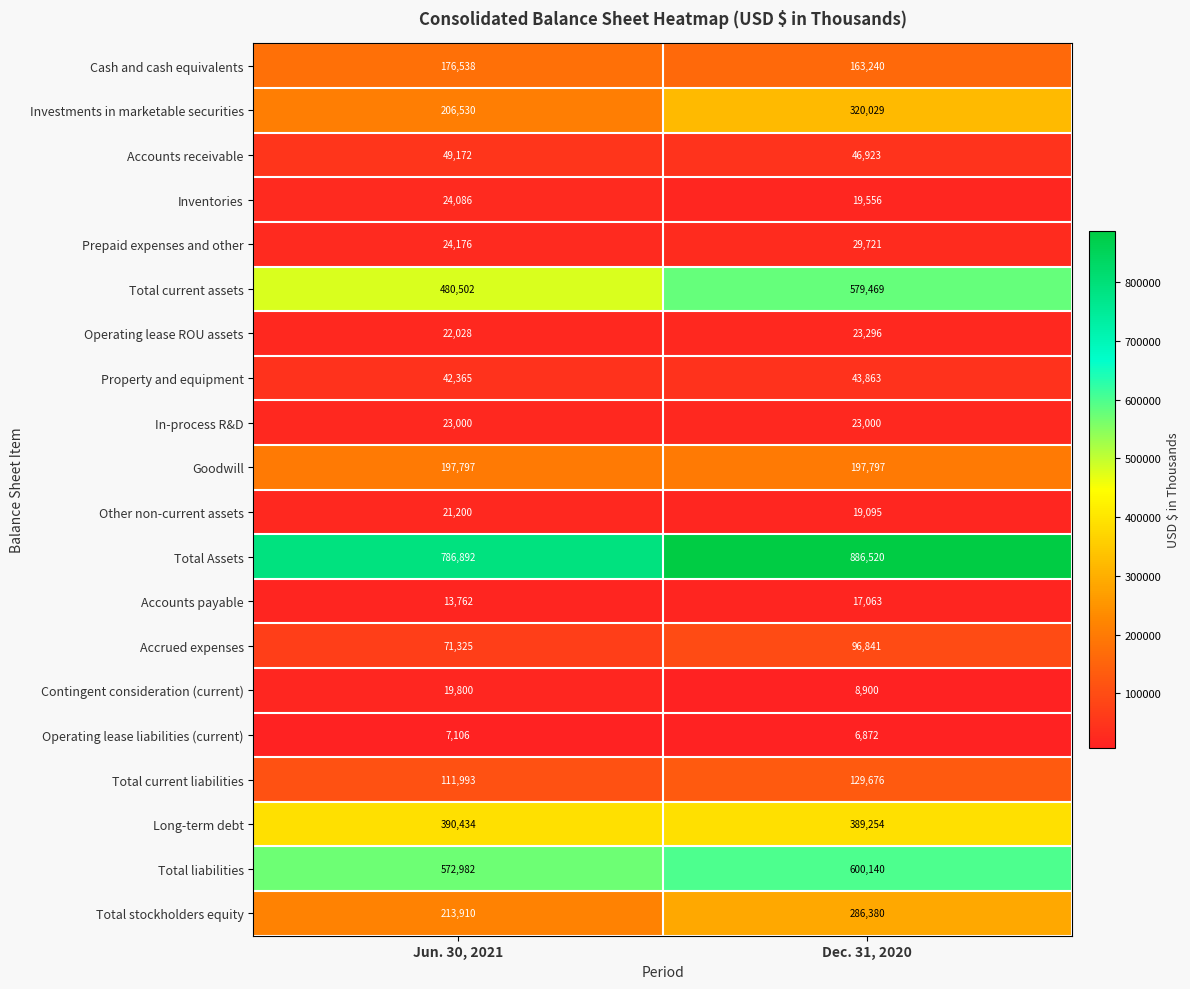

True or false: Total stockholders equity has a value of 83323 at Dec. 31, 2020.

False